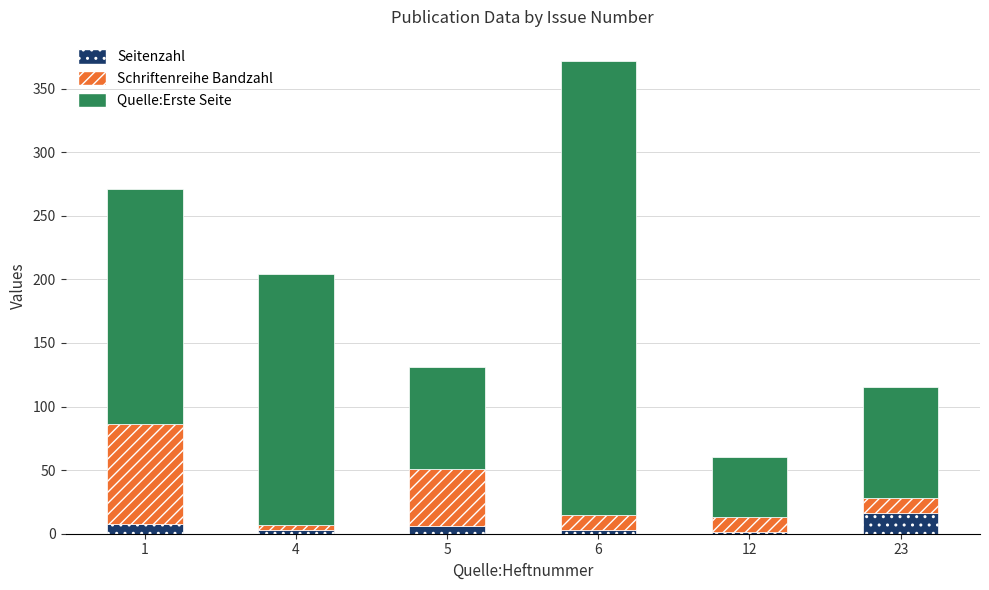

The value of Seitenzahl at 23 is 16. True or false?

True